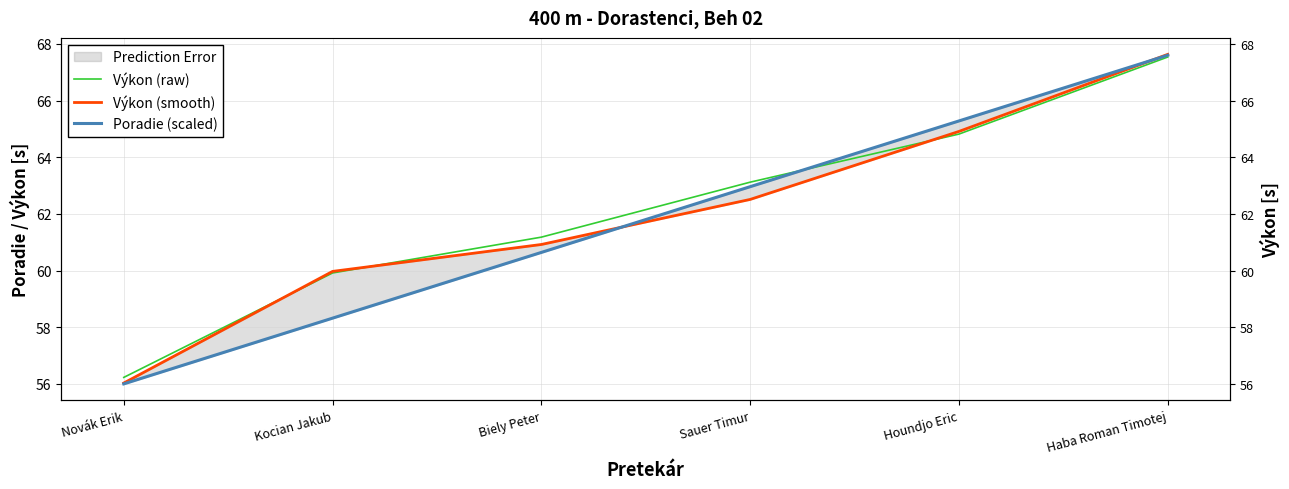

Which series has the largest total across all categories?

Výkon (raw)